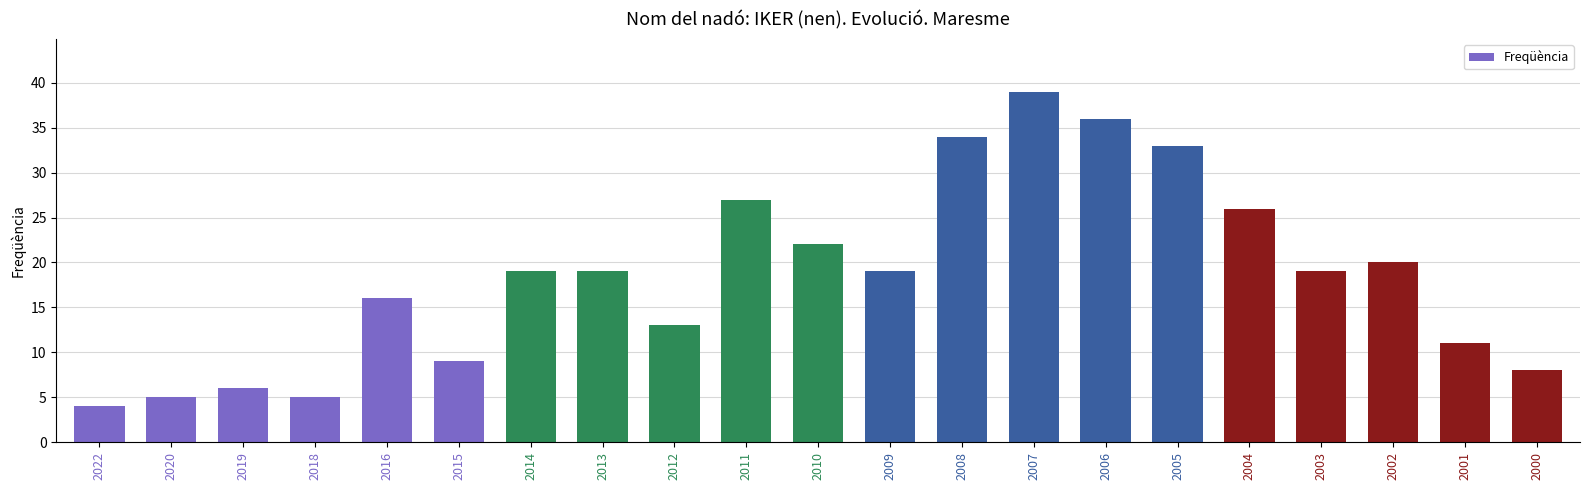

The value at 2012 is 13. True or false?

True